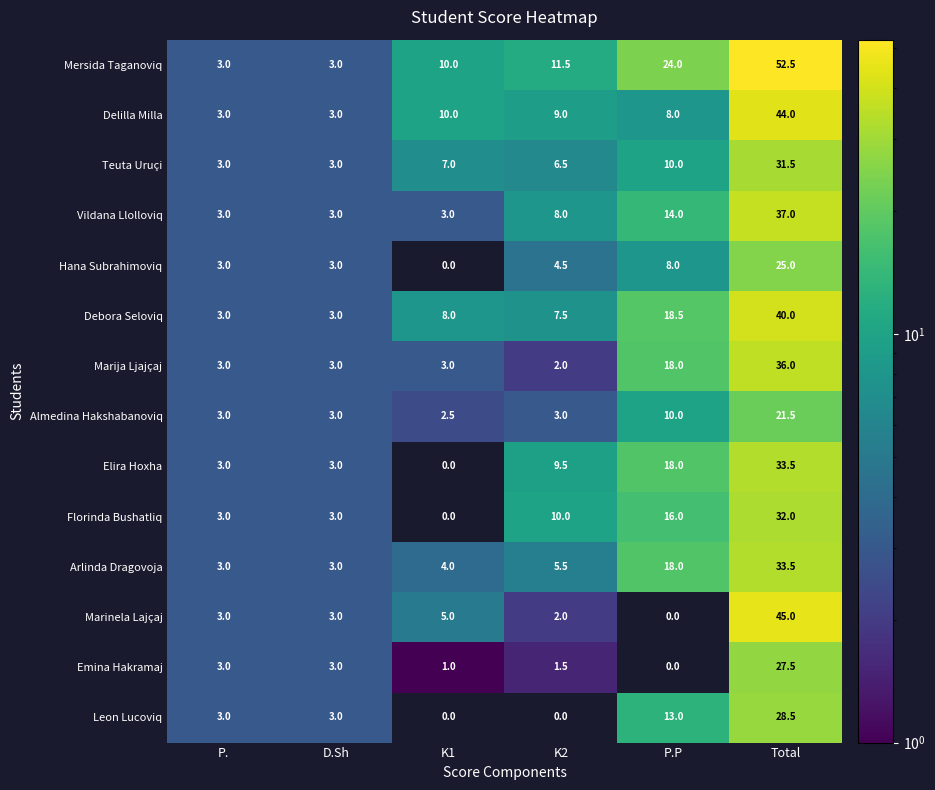

What is the difference between the maximum and minimum values in the Hana Subrahimoviq series?

25.0